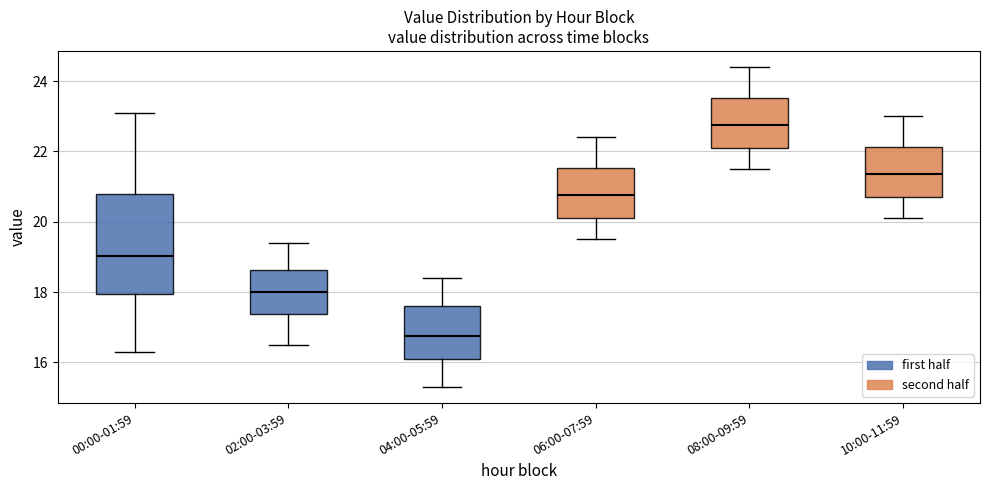

Which box's median line is the lowest?

04:00-05:59